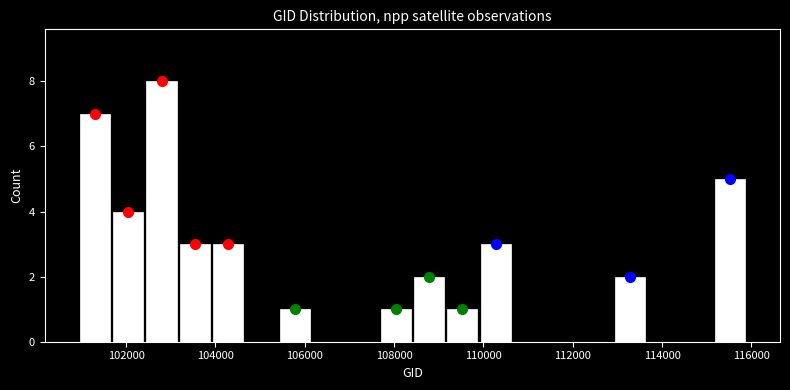

Around what value on the x-axis is the tallest bar? Give the approximate position of its centre, as read against the axis.

102800